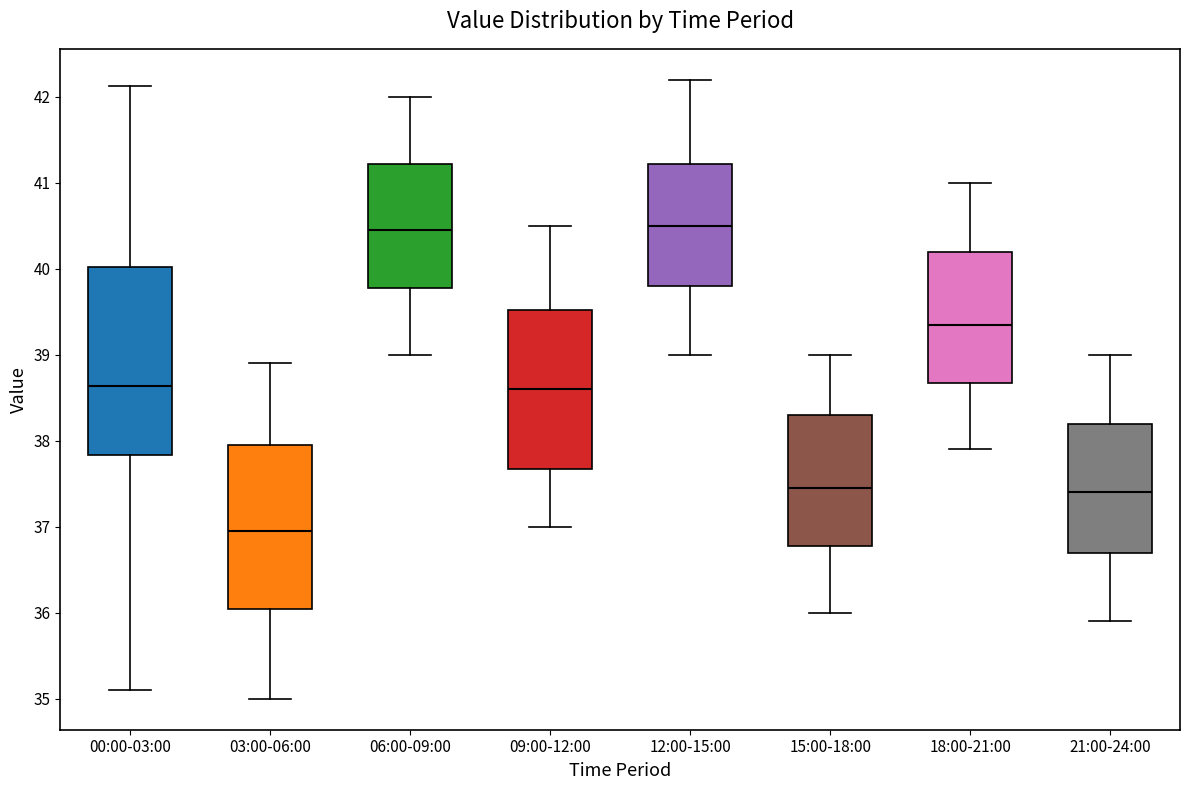

Reading left to right, transcribe this box plot: for each box, give where its median line is, the range the box spans, and where its two whiskers end, as read against the y-axis. The values are not printed on the chart, so give them approximately, as read against the axis.

00:00-03:00: median 38.6, box 37.8 to 40.0, whiskers 35.1 to 42.1
03:00-06:00: median 37.0, box 36.1 to 38.0, whiskers 35.0 to 38.9
06:00-09:00: median 40.5, box 39.8 to 41.2, whiskers 39.0 to 42.0
09:00-12:00: median 38.6, box 37.7 to 39.5, whiskers 37.0 to 40.5
12:00-15:00: median 40.5, box 39.8 to 41.2, whiskers 39.0 to 42.2
15:00-18:00: median 37.5, box 36.8 to 38.3, whiskers 36.0 to 39.0
18:00-21:00: median 39.4, box 38.7 to 40.2, whiskers 37.9 to 41.0
21:00-24:00: median 37.4, box 36.7 to 38.2, whiskers 35.9 to 39.0